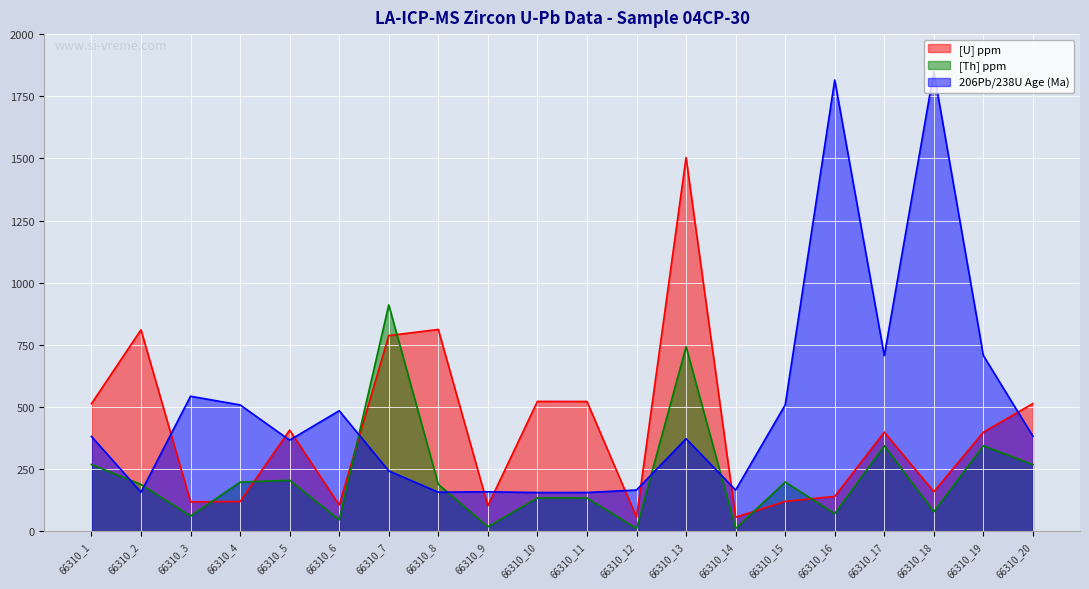

Rank the series by their maximum value, from lowest to highest.

[Th] ppm, [U] ppm, 206Pb/238U Age (Ma)